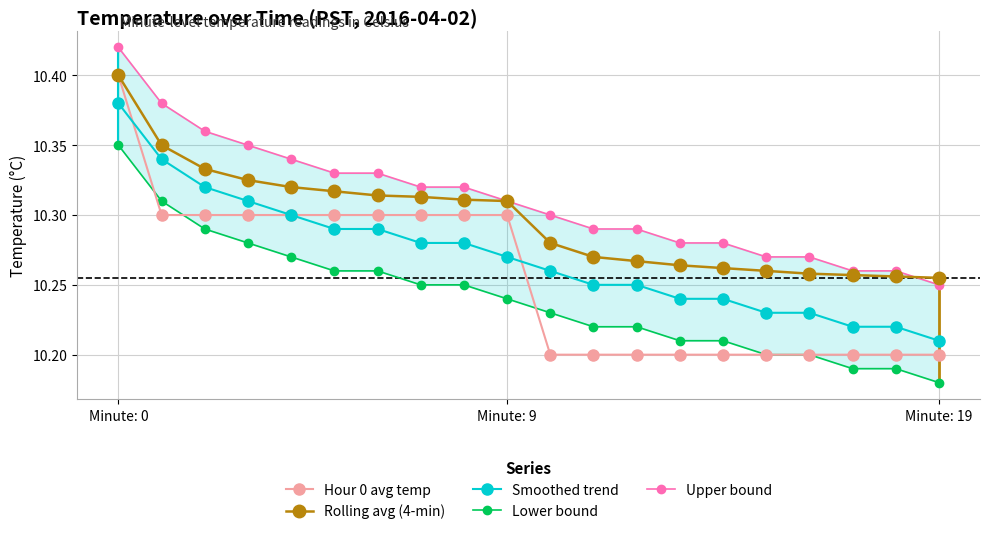

Which series ends up on top after the final intersection of Smoothed trend and Hour 0 avg temp?

Smoothed trend